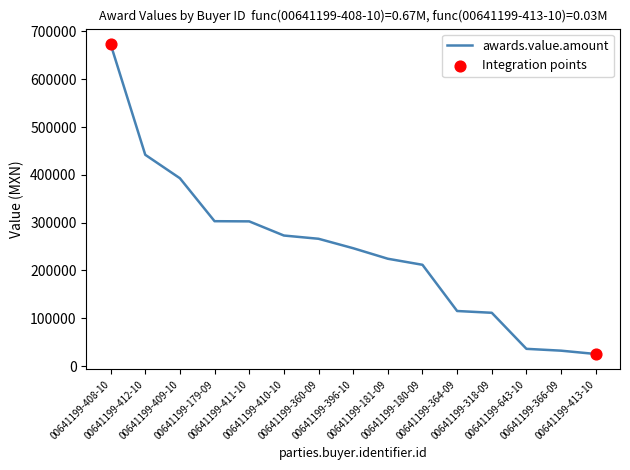

Which has a higher value, 00641199-318-09 or 00641199-413-10?

00641199-318-09